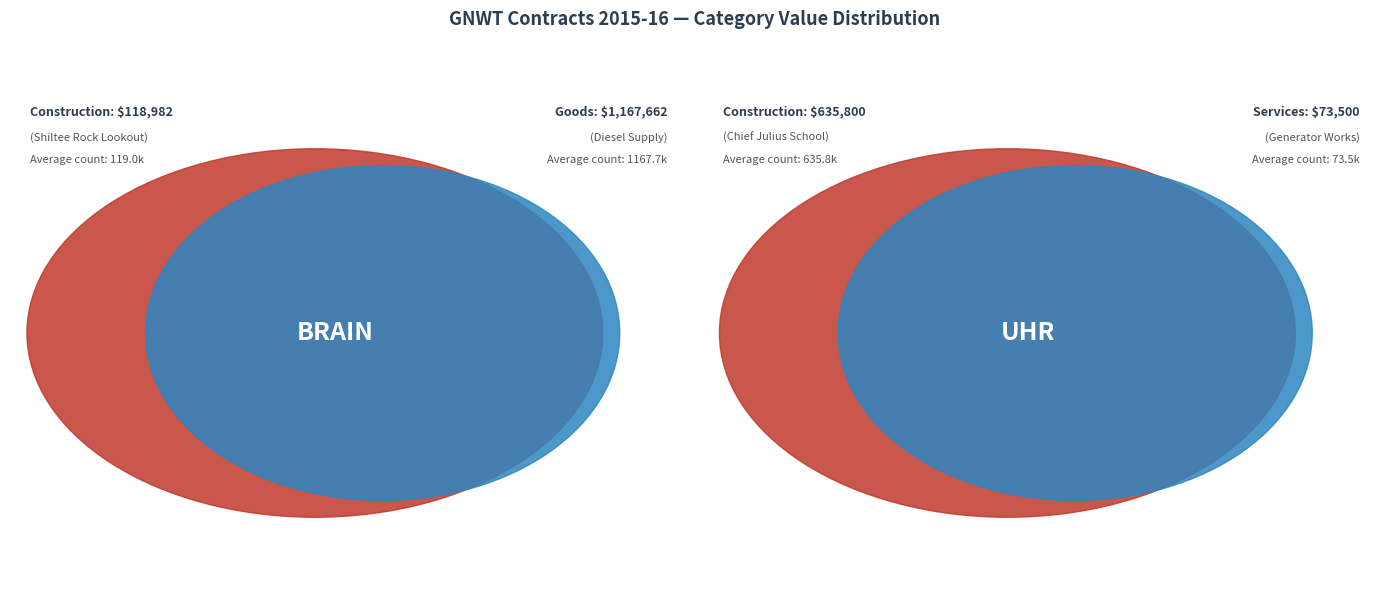

Which slice is the largest?

Goods